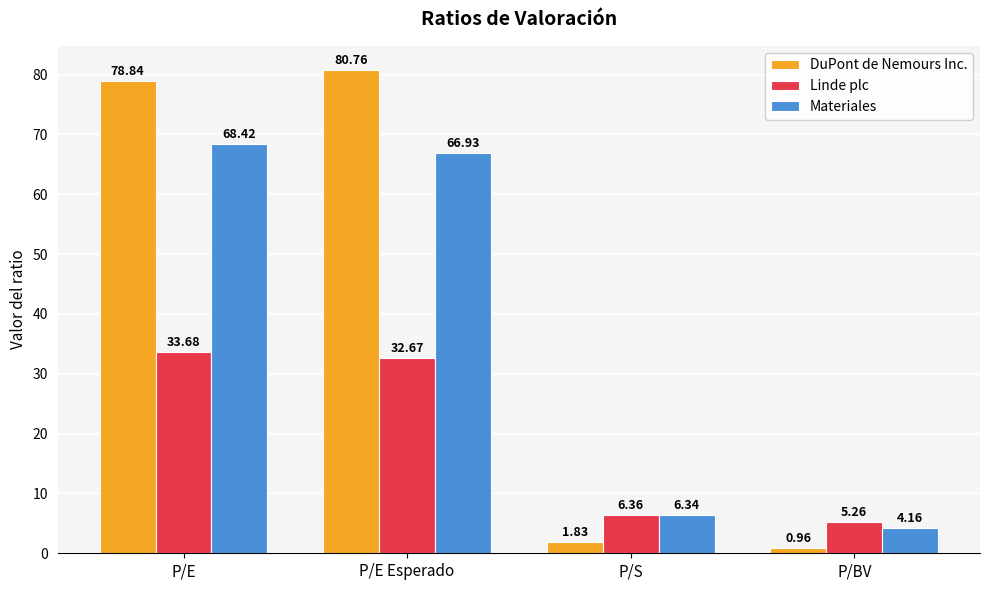

What is the total value across all series at P/BV?

10.4